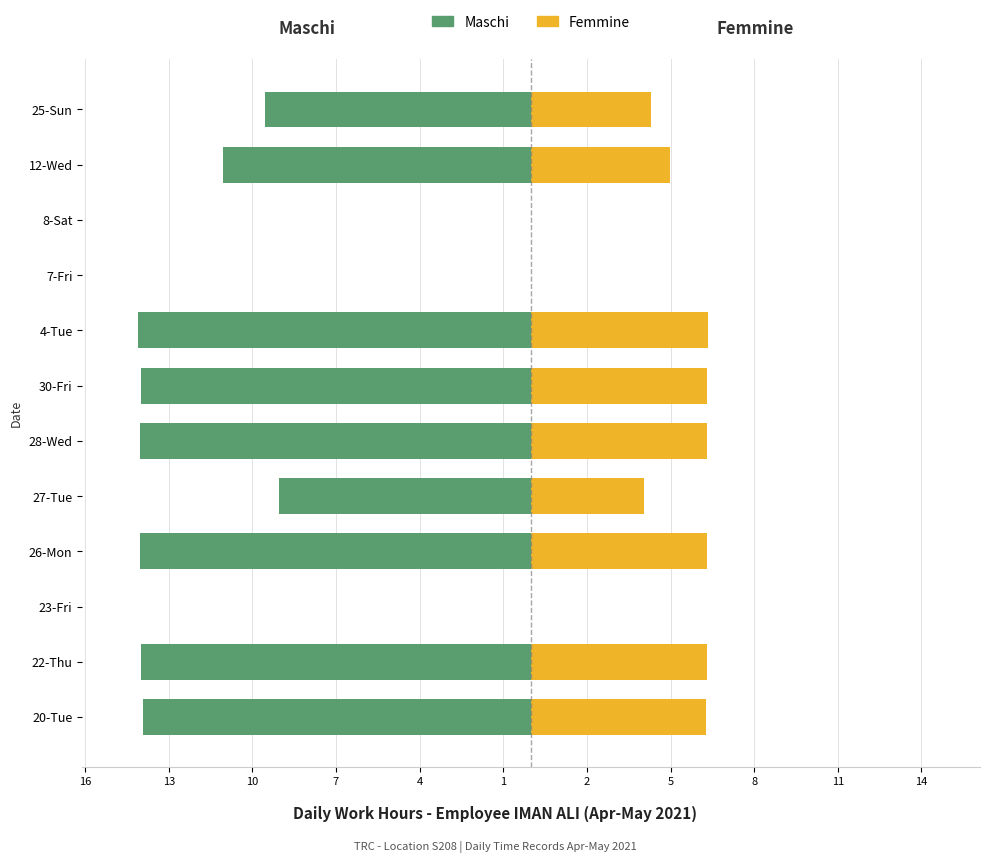

How many categories are shown in the chart?

12